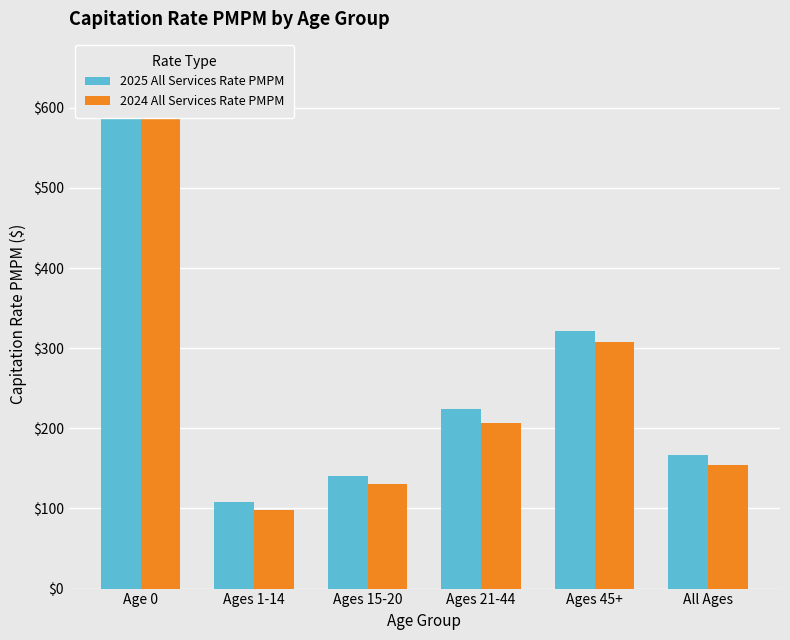

Which series has the largest range (max minus min)?

2024 All Services Rate PMPM